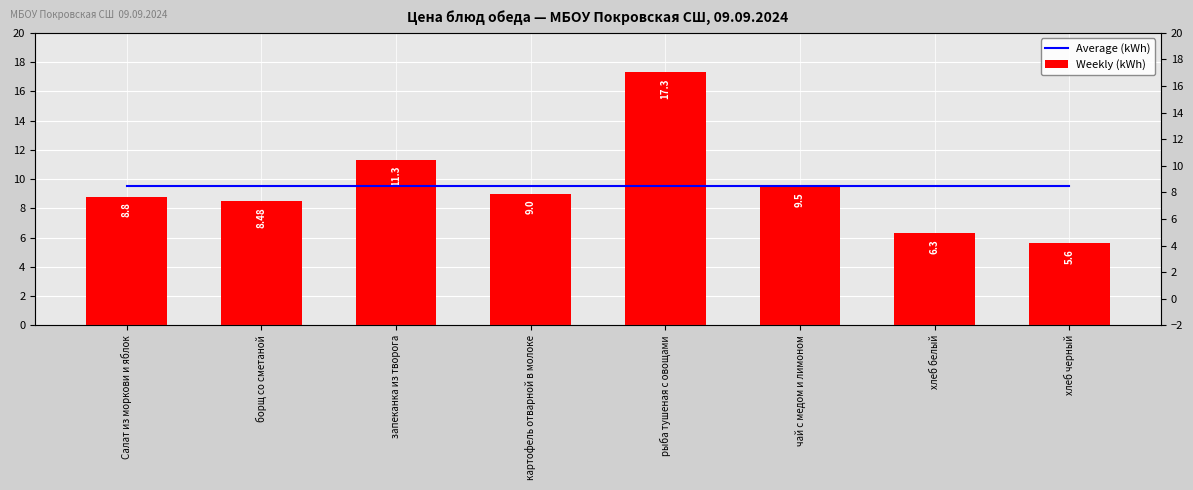

Does the chart contain stacked bars?

No